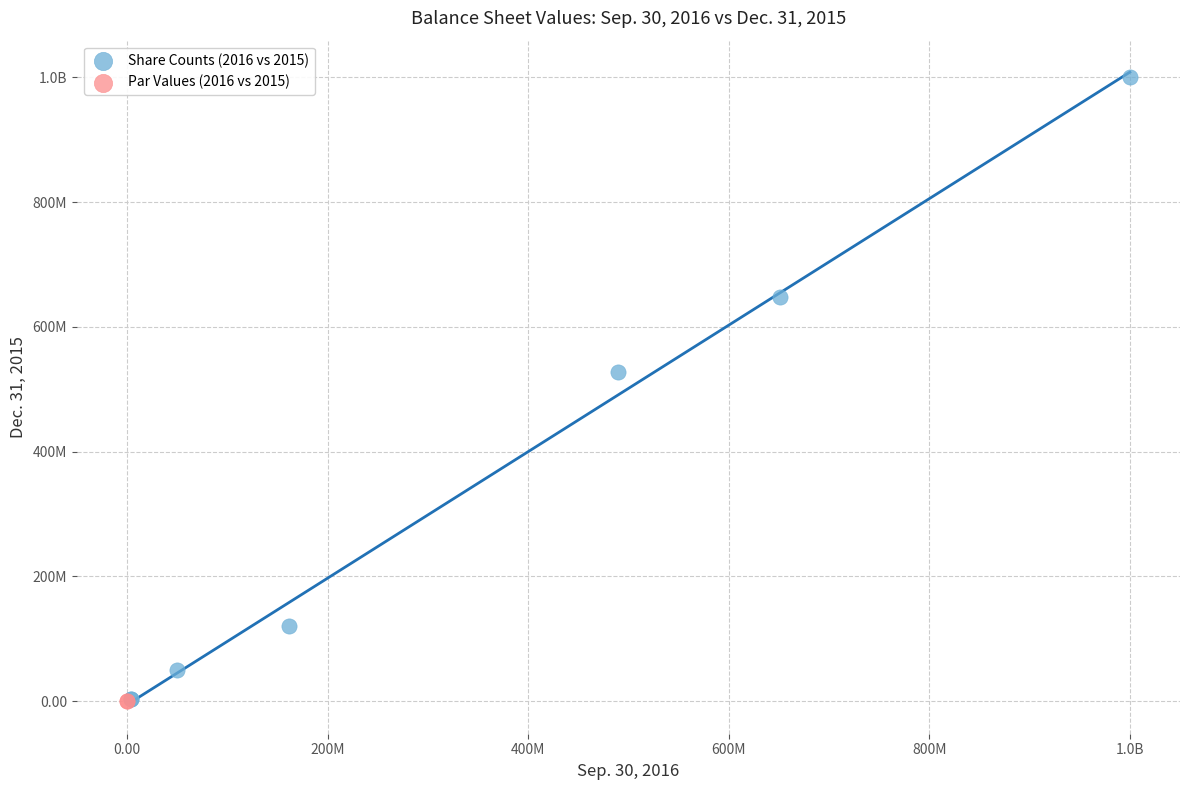

What are all the series names shown in the legend?

Share Counts (2016 vs 2015), Par Values (2016 vs 2015)